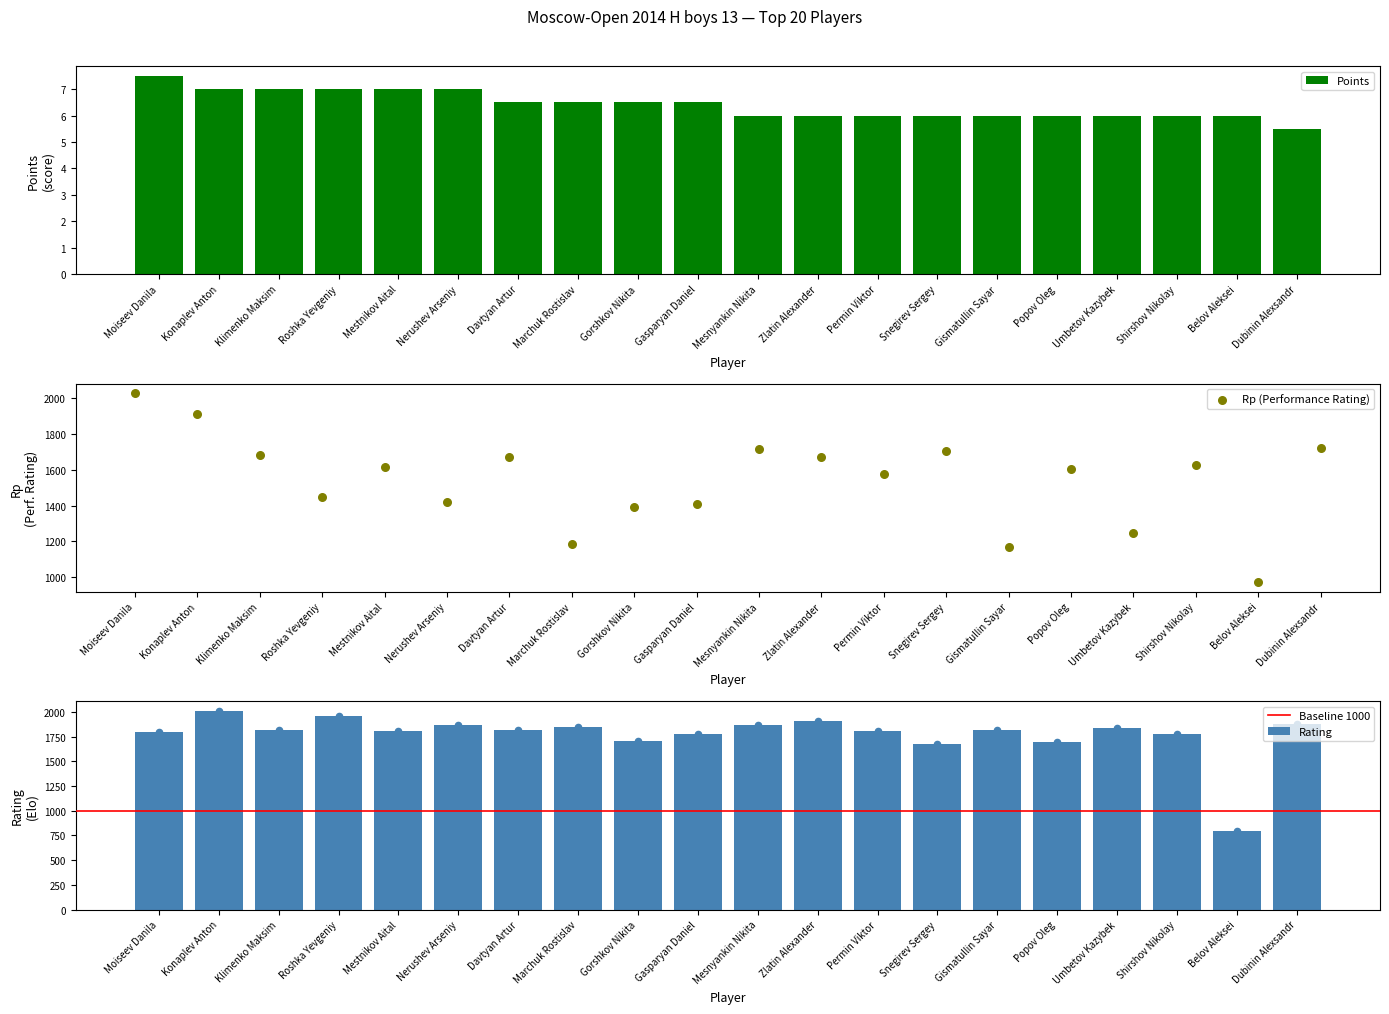

At how many categories does at least one series exceed 463?

20